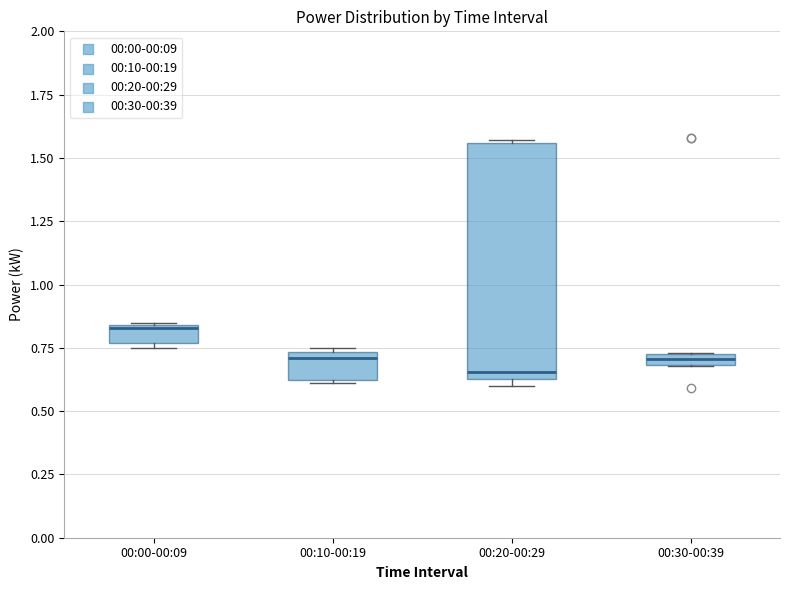

Where does the median line of the box for 00:10-00:19 sit on the y-axis? The values are not printed on the chart, so give them approximately, as read against the axis.

0.70